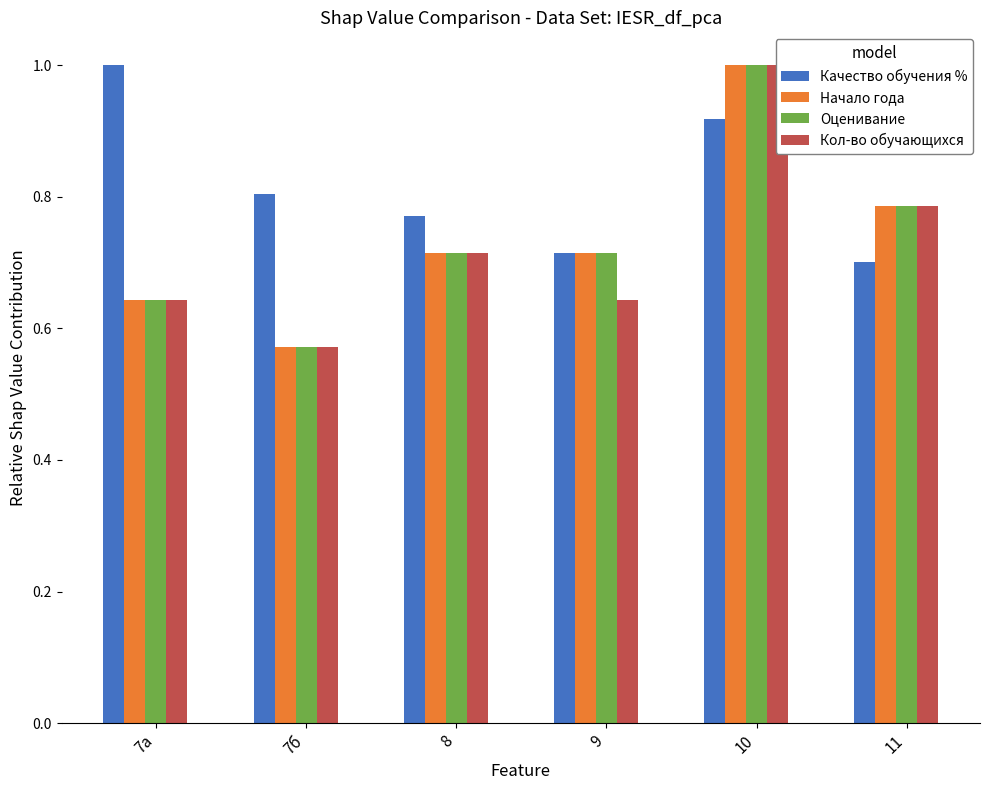

At how many categories does at least one series exceed 0?

6